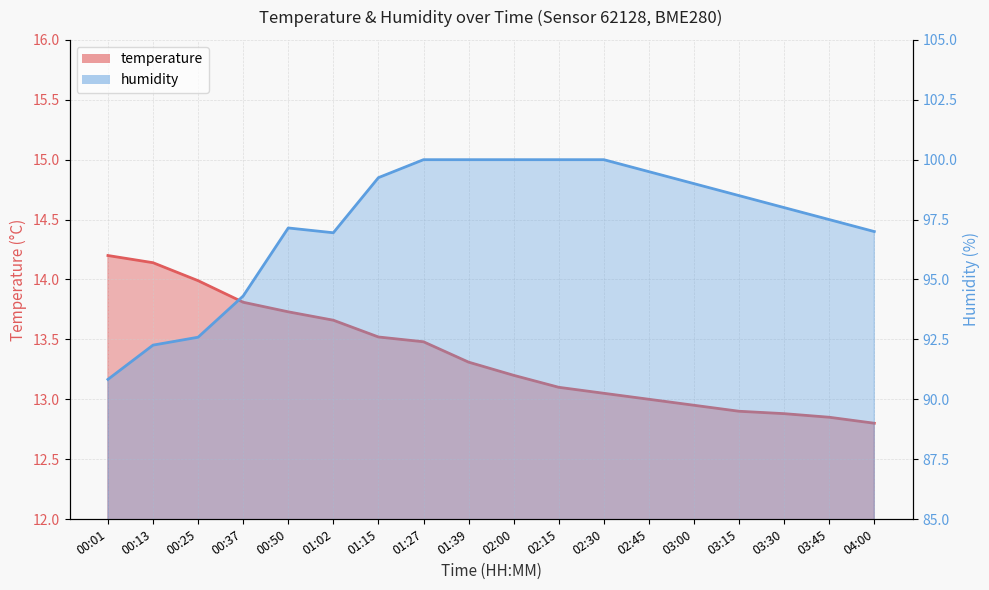

The value of temperature at 03:15 is 19.3. True or false?

False